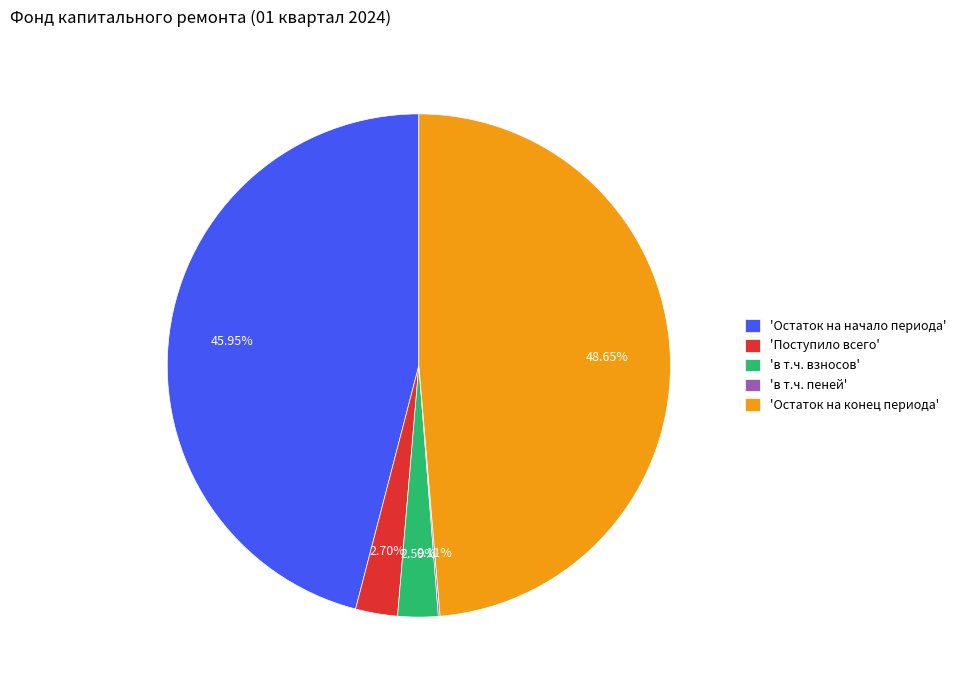

What is the ratio of the value at 'Остаток на начало периода' to the value at 'Остаток на конец периода'?

0.9